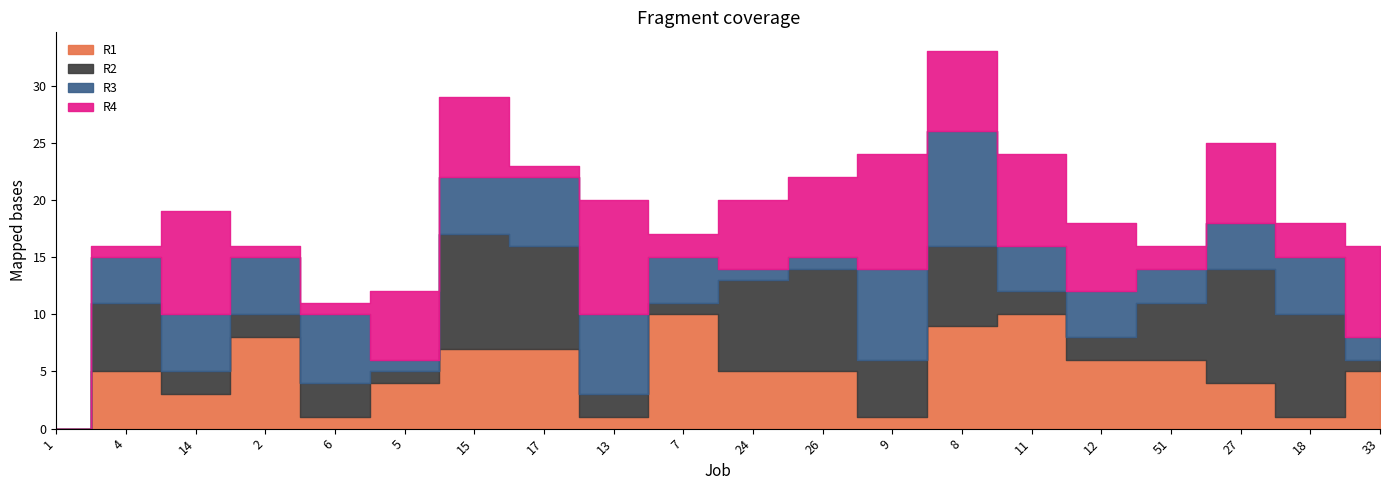

What are all the series names shown in the legend?

R1, R2, R3, R4